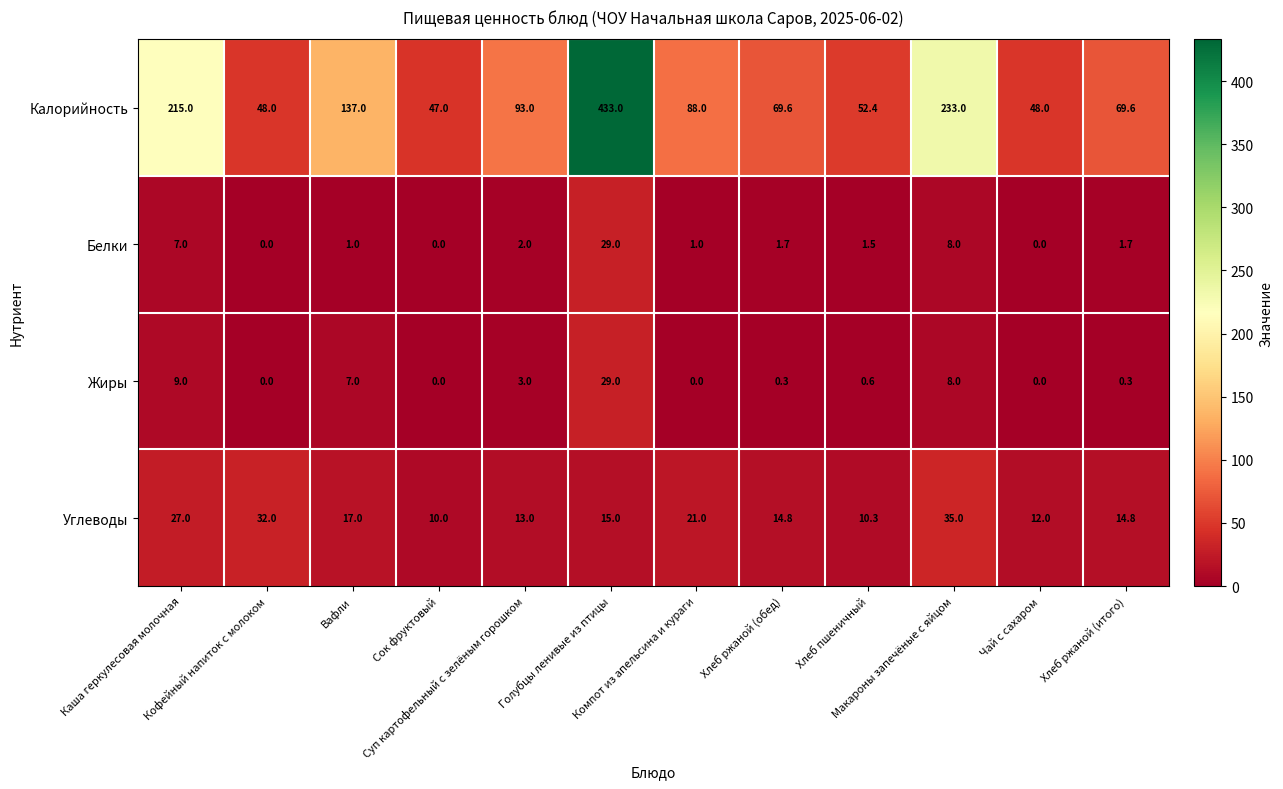

What is the difference between the maximum and second lowest values in the Калорийность series?

385.0